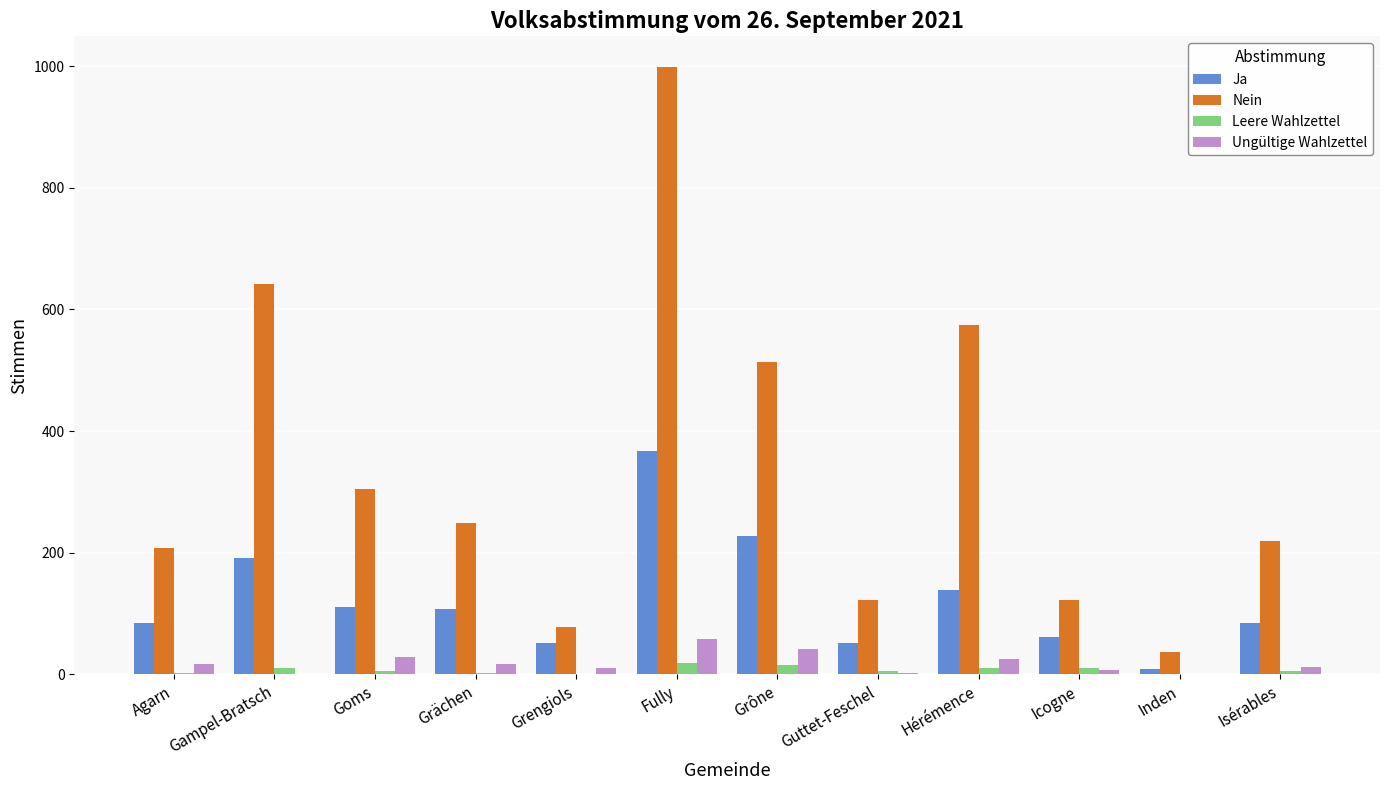

How many groups of bars are there?

12